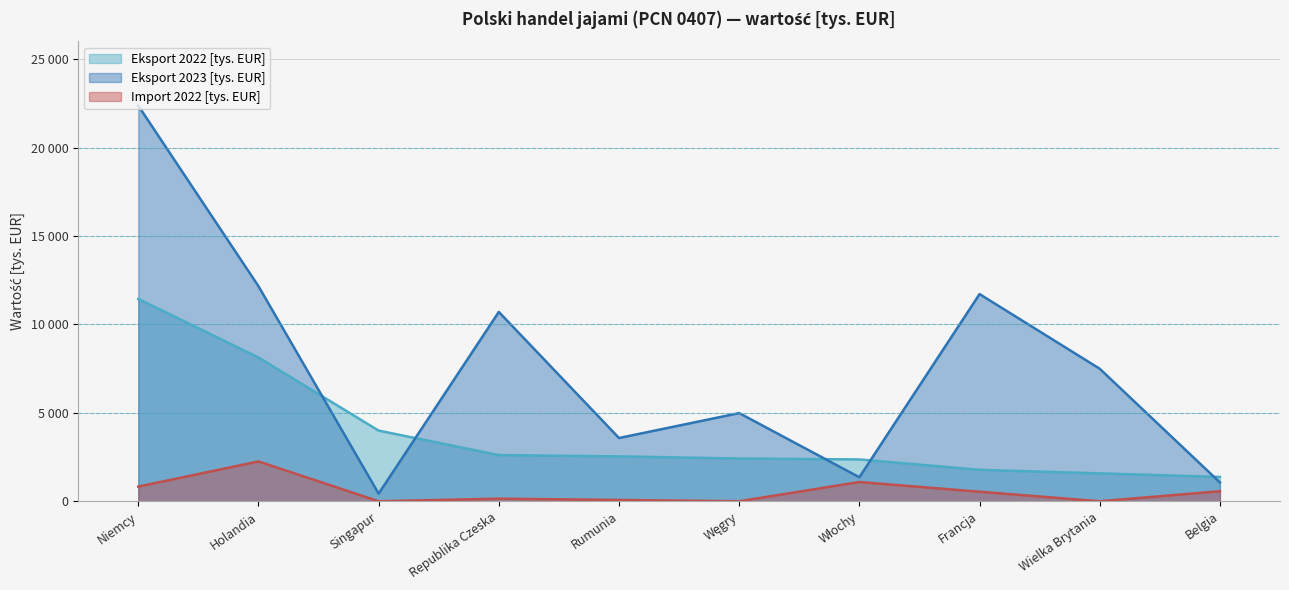

How many series are shown in this chart?

3